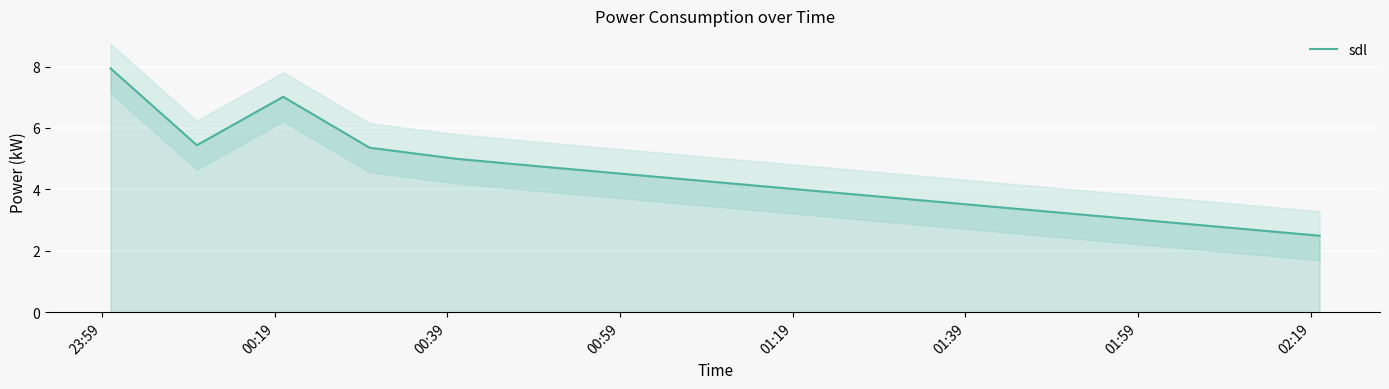

What is the difference between the maximum and second lowest values?

5.2